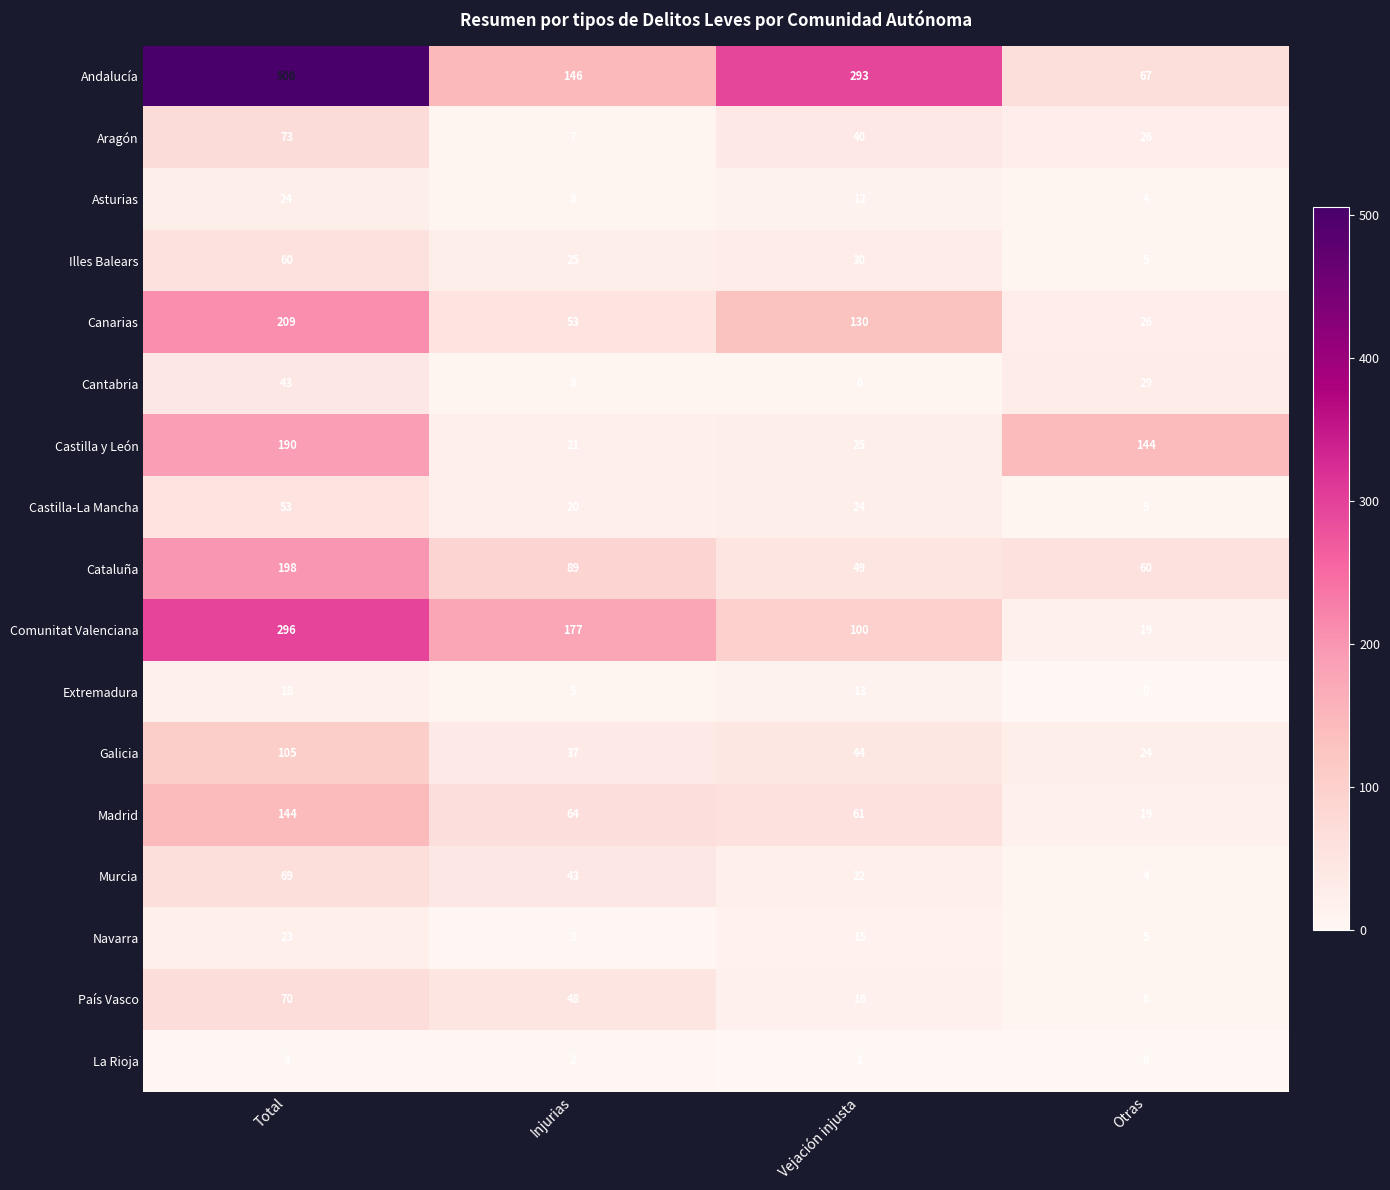

Where is Navarra nearest to the value 13?

Vejación injusta